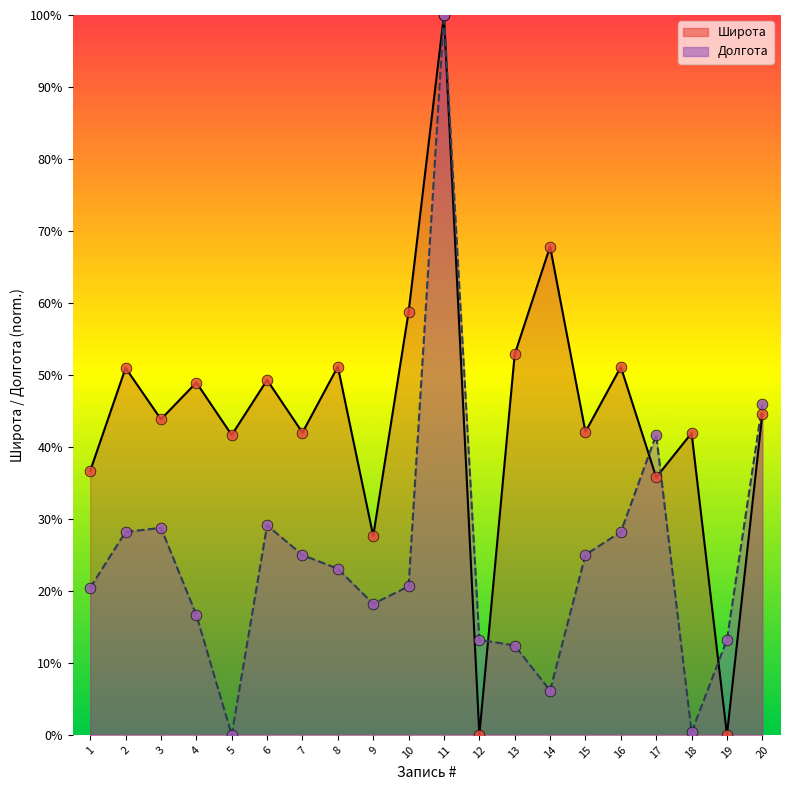

Is the value of Широта at 4 greater than the value of Долгота at 8?

Yes